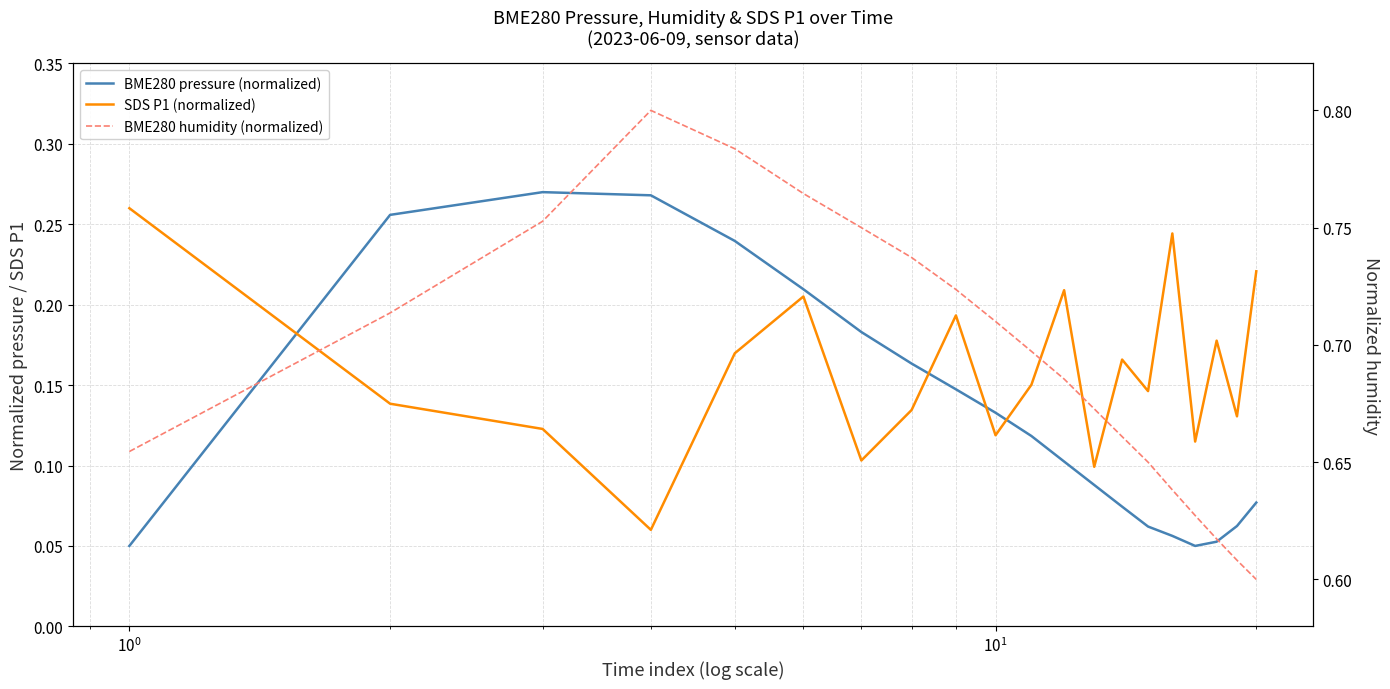

Is the value of BME280 humidity (normalized) at 9 greater than the value of SDS P1 (normalized) at $\mathdefault{10^{3}}$?

Yes